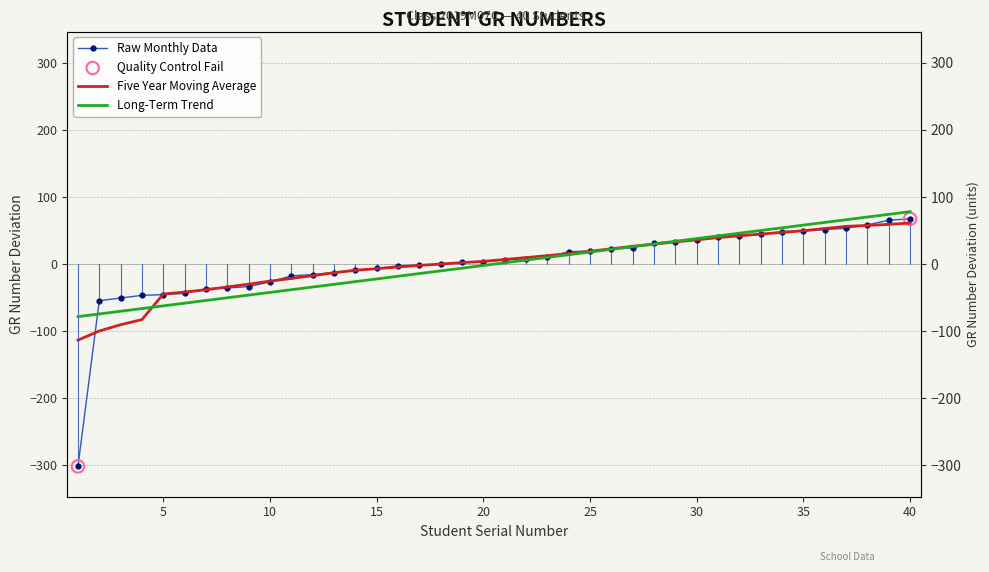

Which series has the largest Y range (max minus min)?

Raw Monthly Data